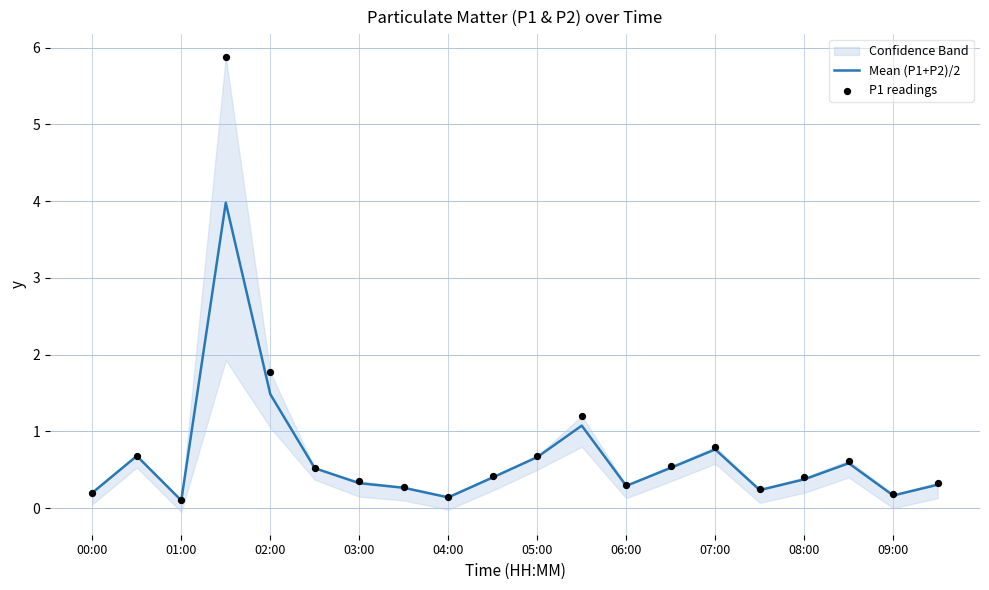

Which series has the largest total across all categories?

P1 readings